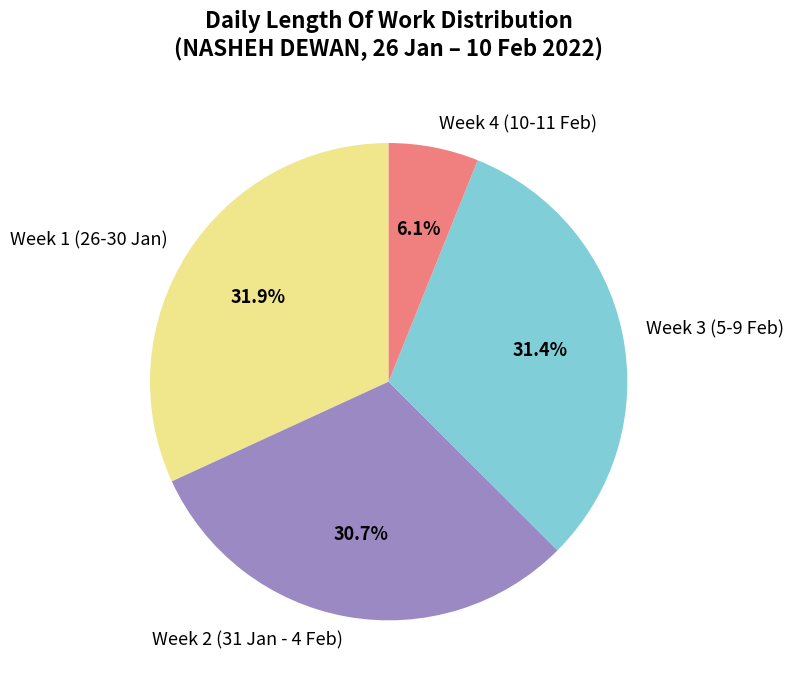

Count the number of slices in the pie.

4